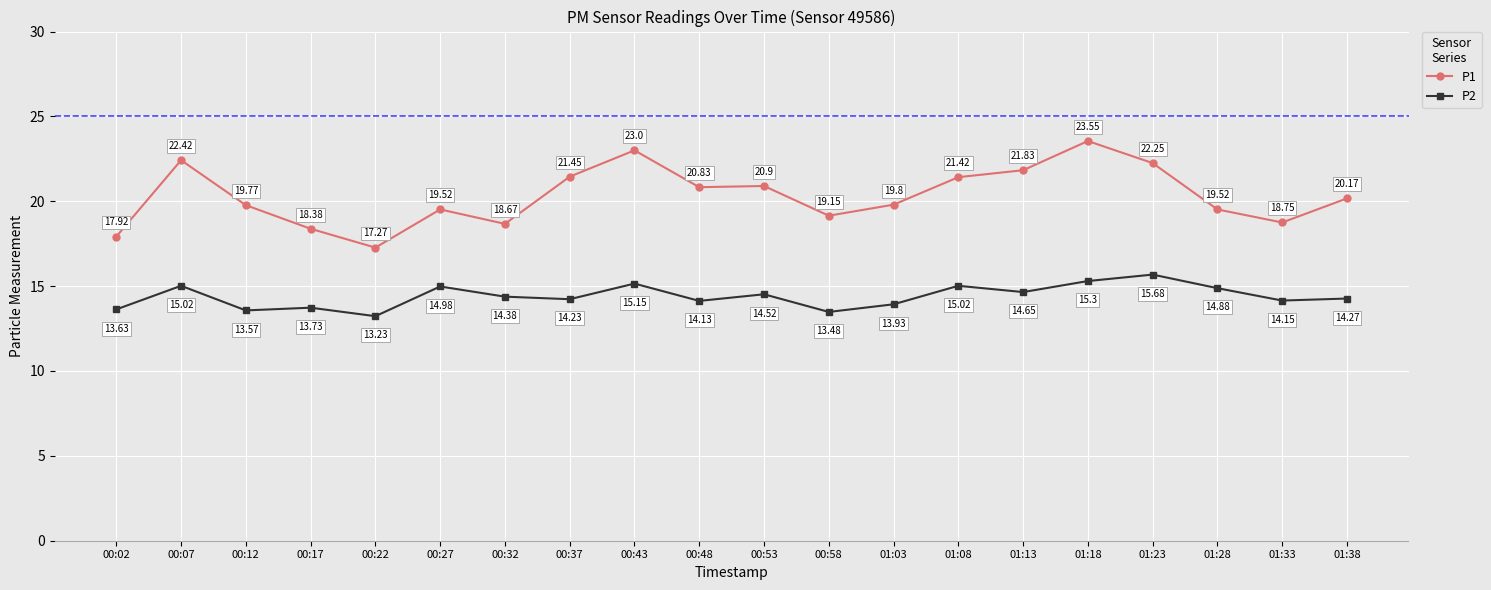

Does the chart have visible grid lines?

Yes